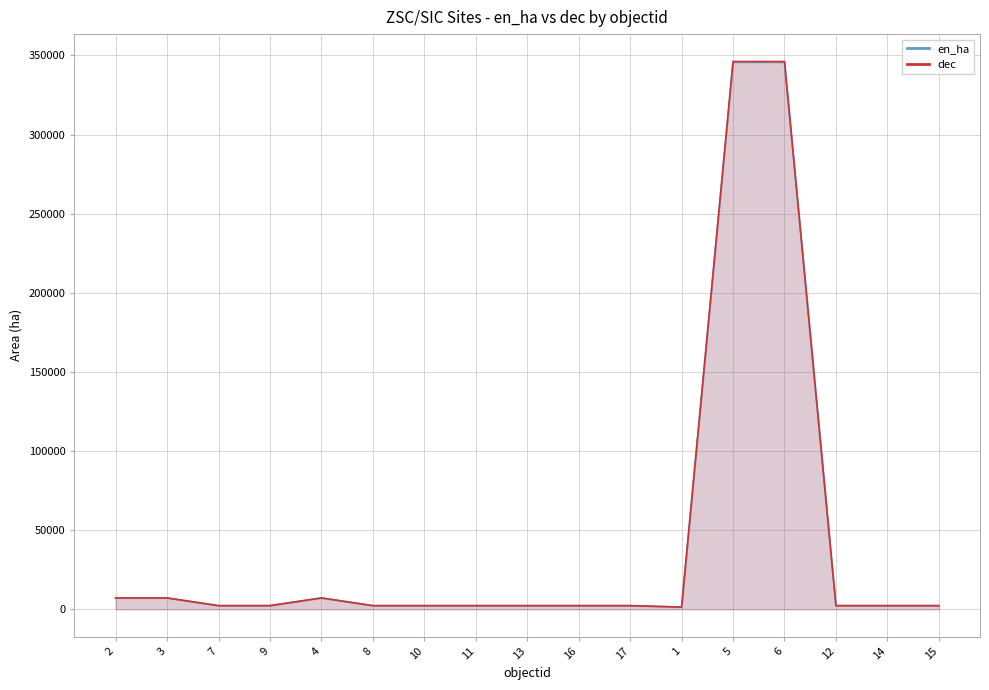

Where is the first local minimum for dec?

1